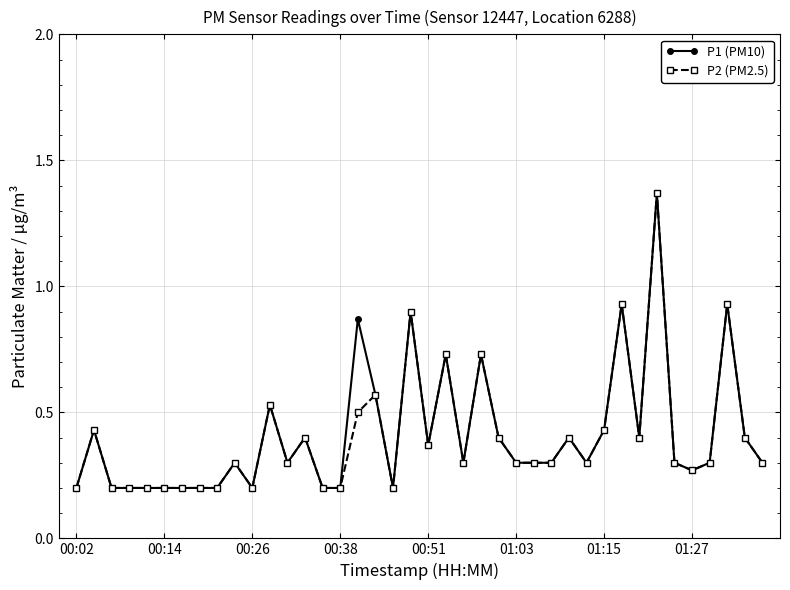

True or false: P2 (PM2.5) has more than 1 points higher than both neighbors.

True